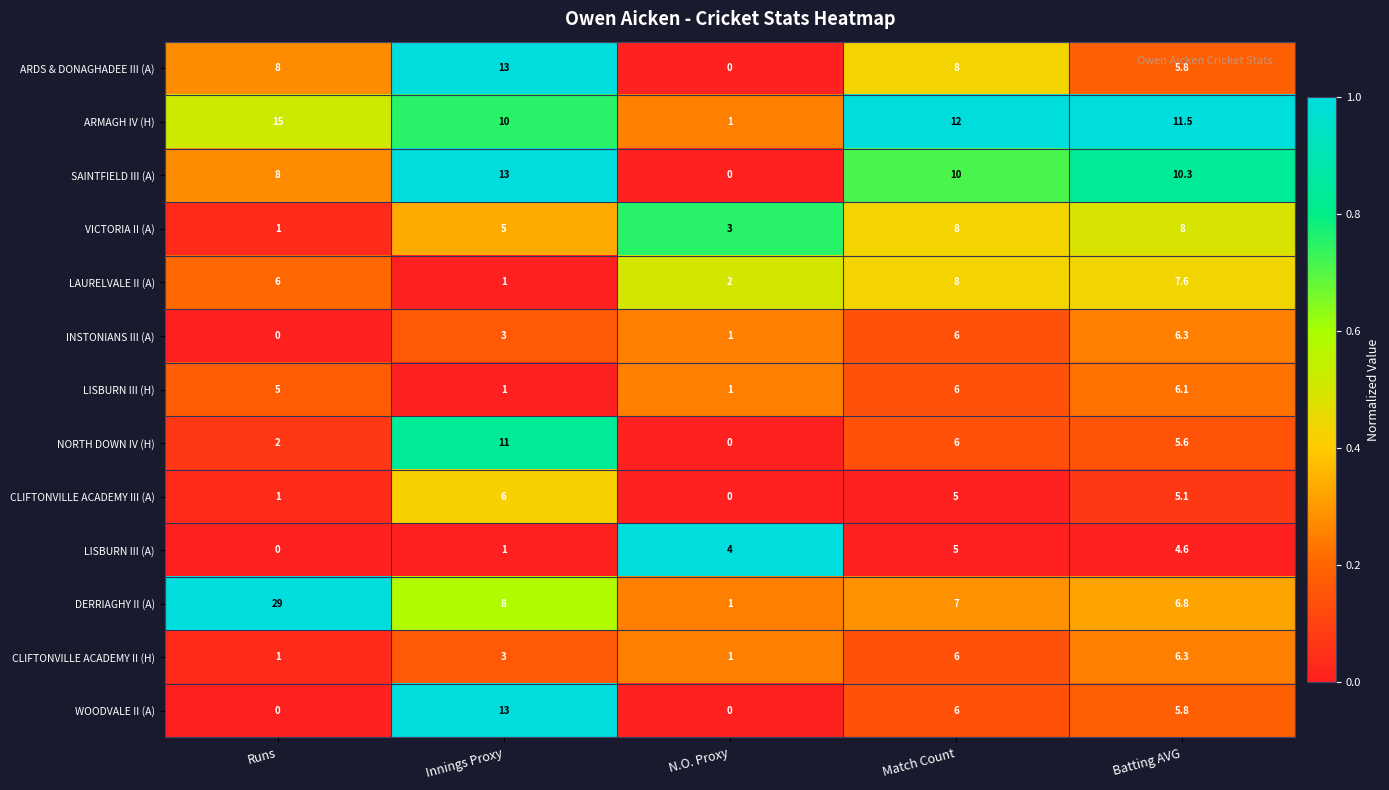

What is the difference between the second highest and minimum values in the INSTONIANS III (A) series?

6.0